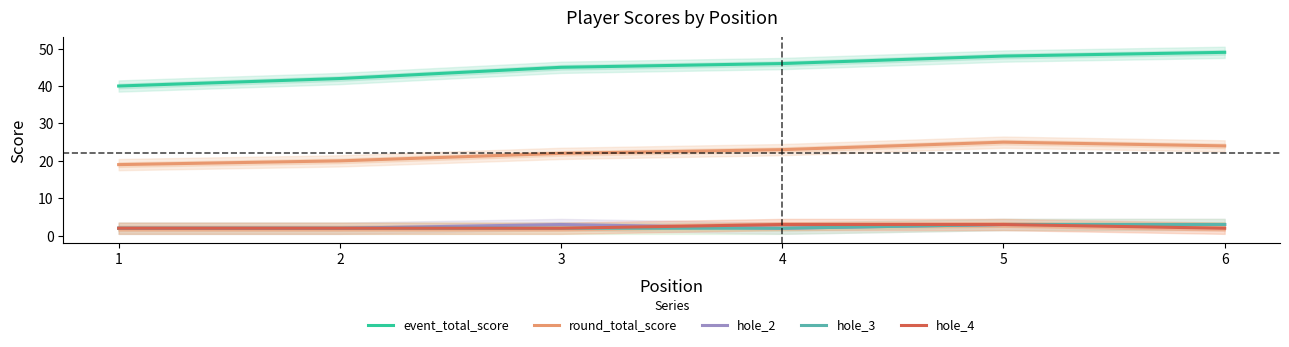

What is the value of the hole_4 point at the 2nd from the left?

2